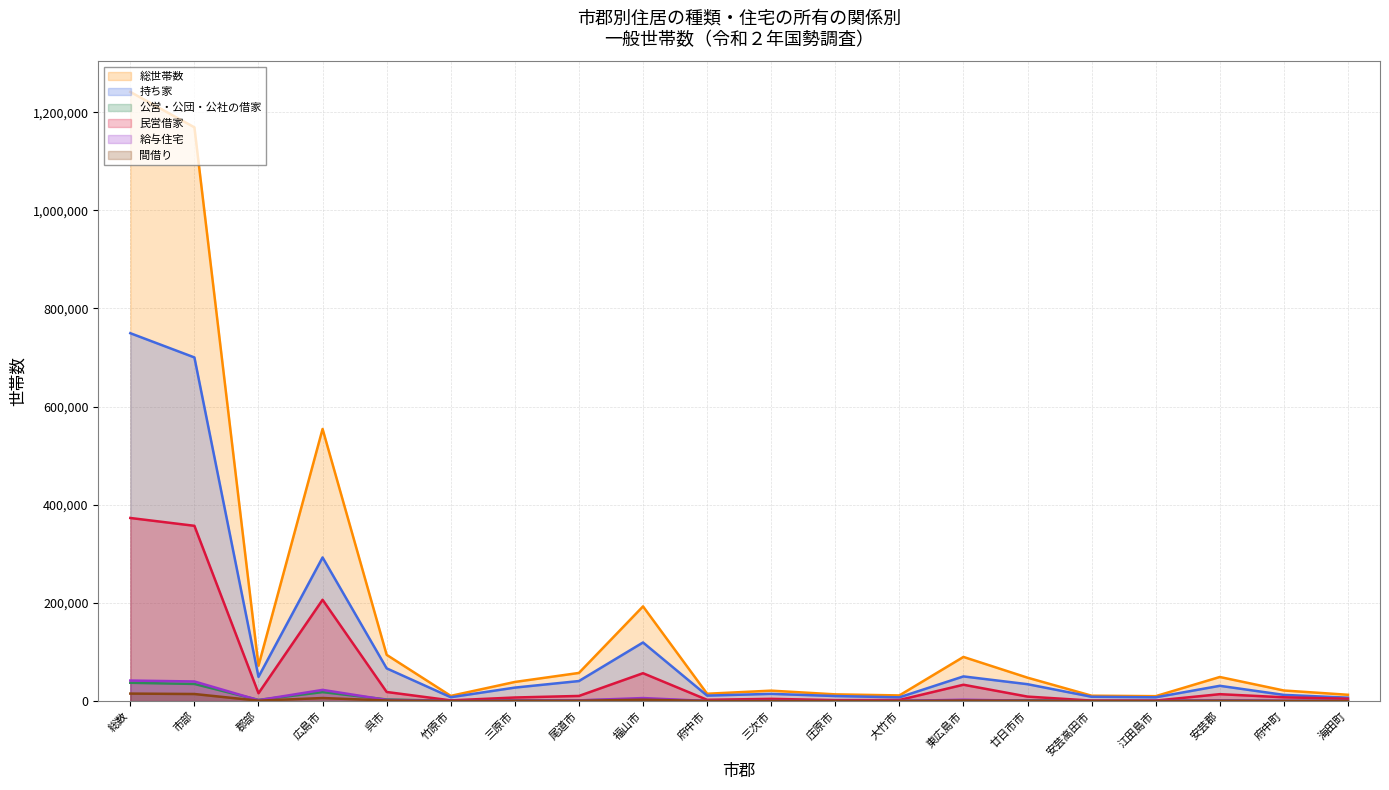

How many lines are shown in the chart?

6